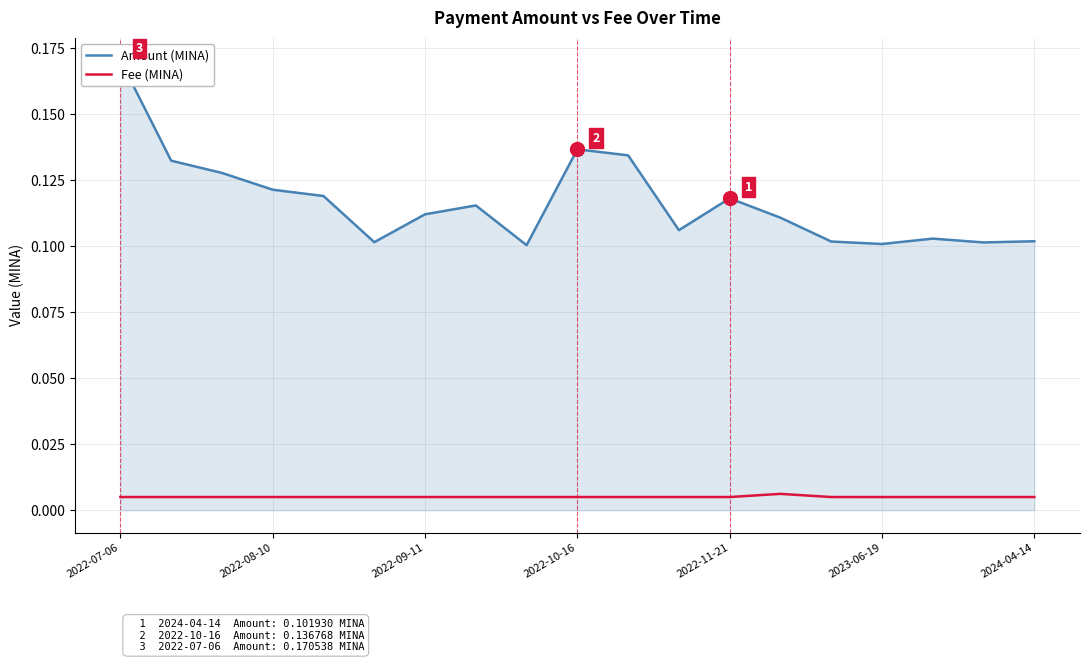

Which series has the largest total across all categories?

Amount (MINA)